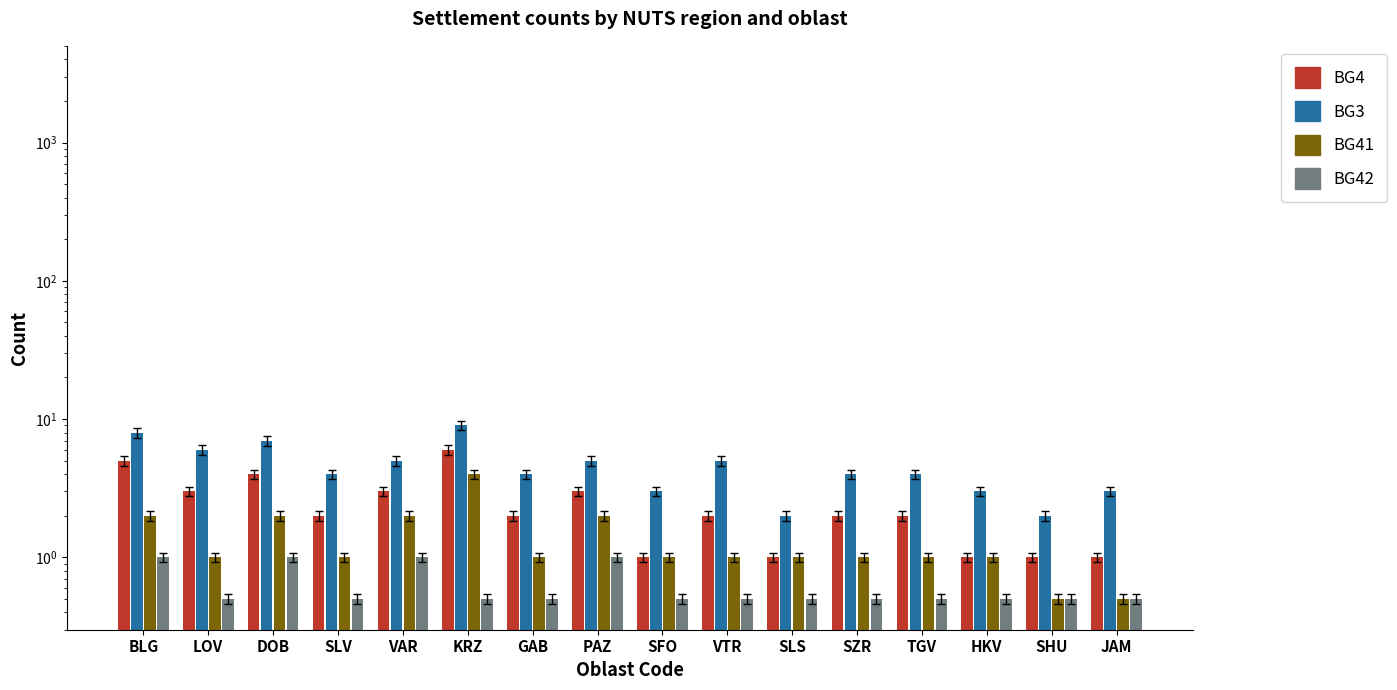

What is the minimum value shown in the chart?

0.5